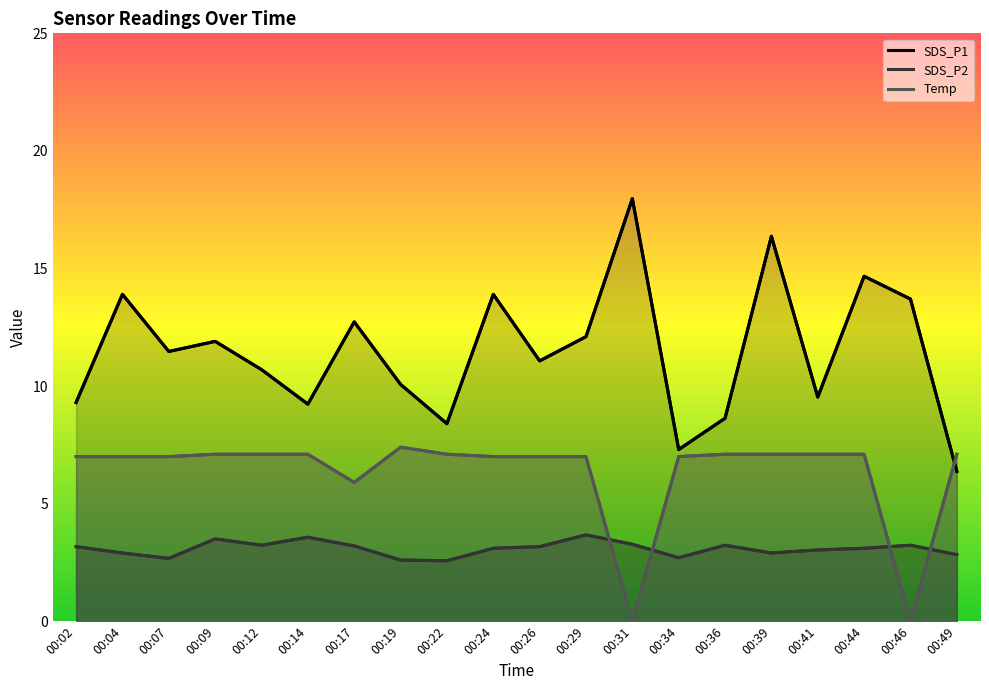

True or false: SDS_P2 and SDS_P1 cross at least once.

False